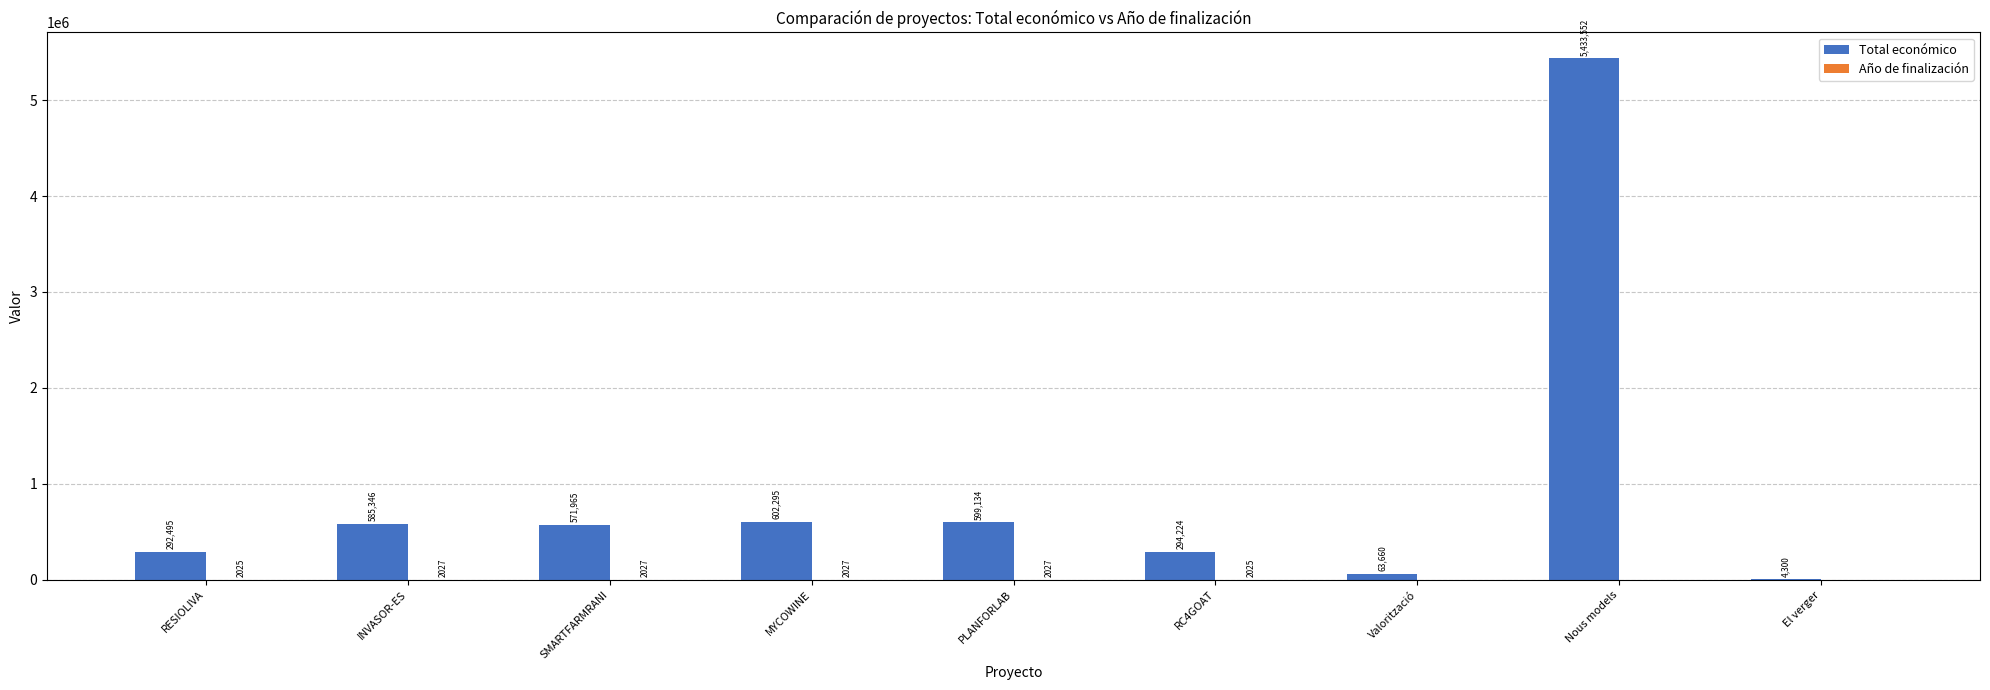

What is the total value across all series at INVASOR-ES?

587373.0